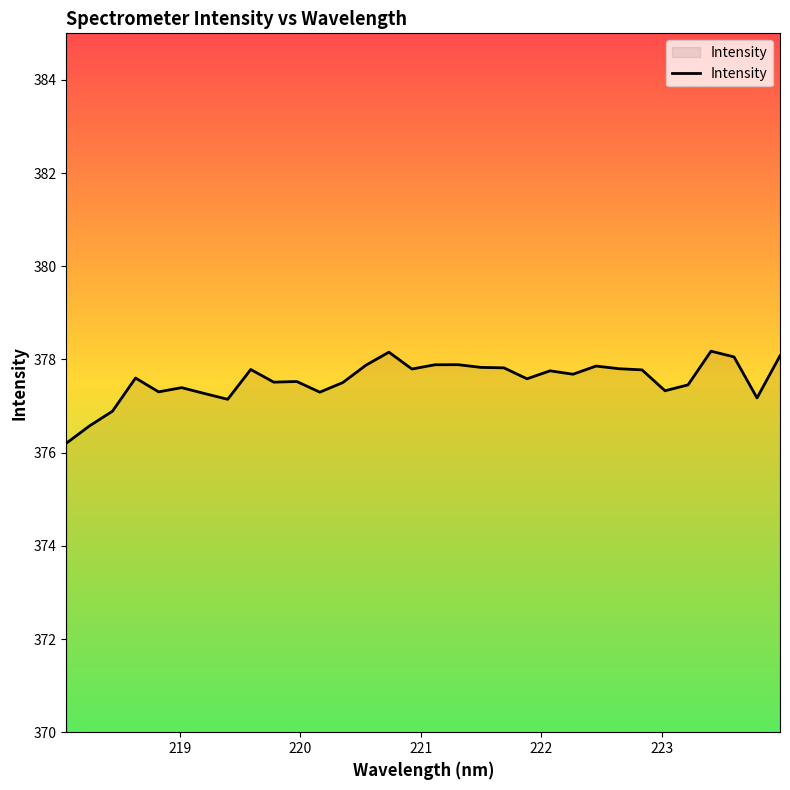

What is the maximum value shown in the chart?

378.2